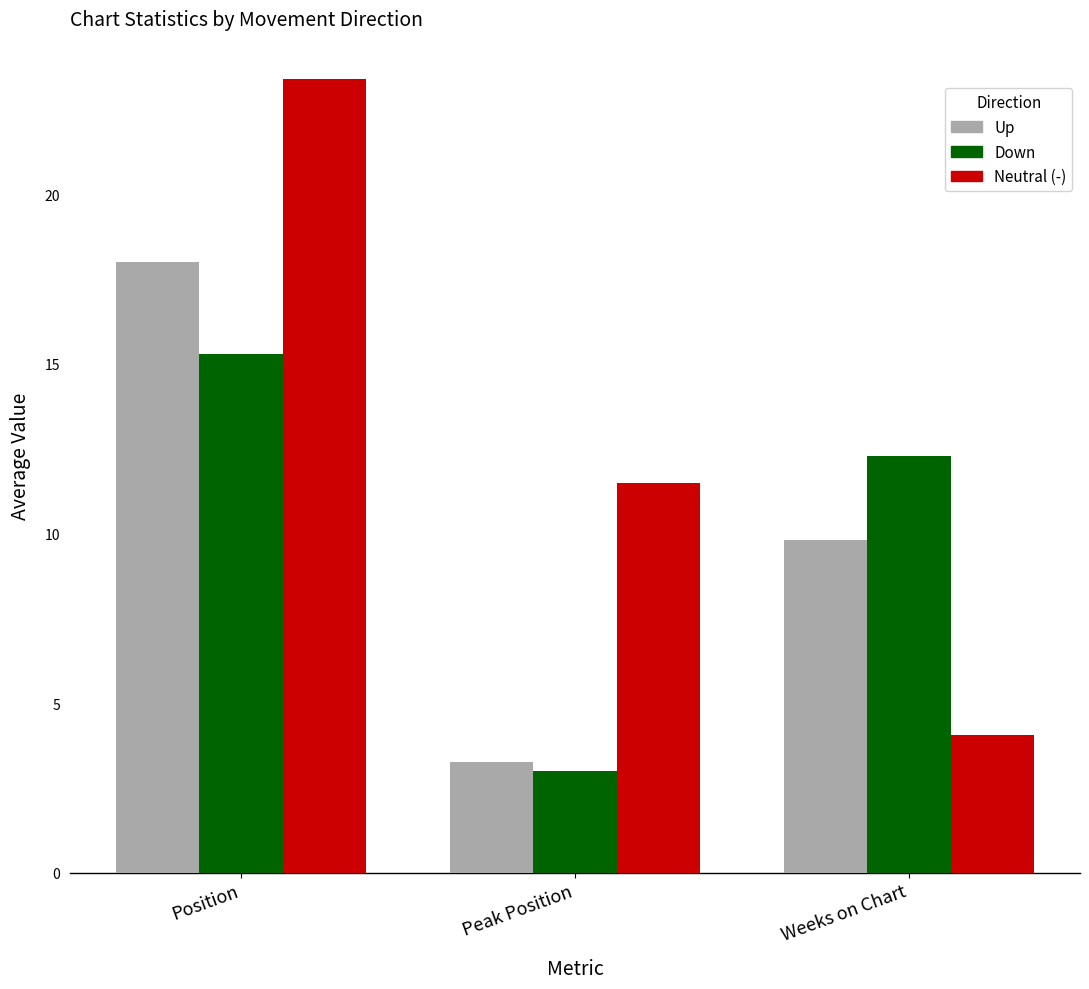

What are all the series names shown in the legend?

Up, Down, Neutral (-)